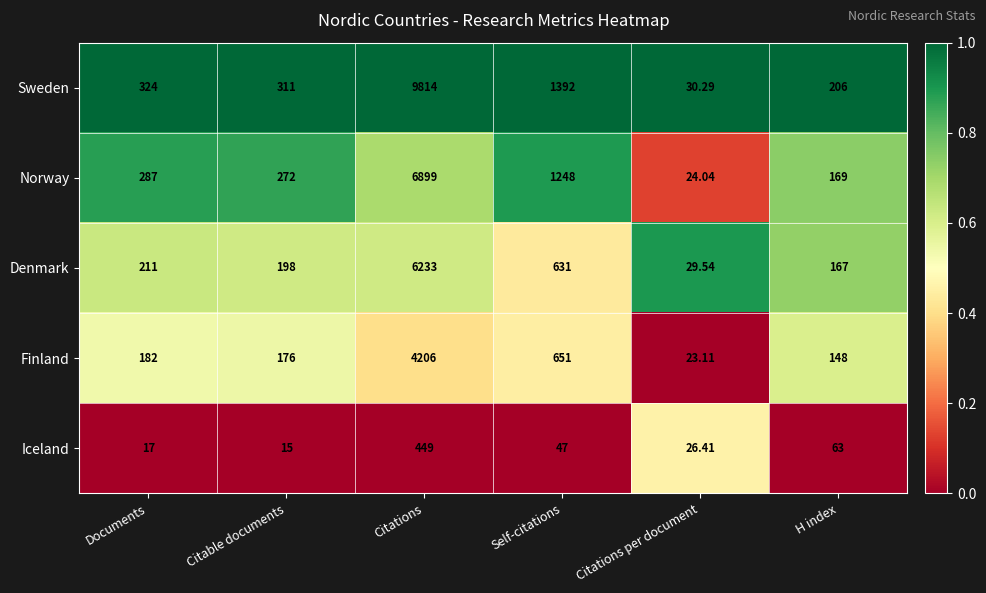

Which category has the highest value across all series?

Citations